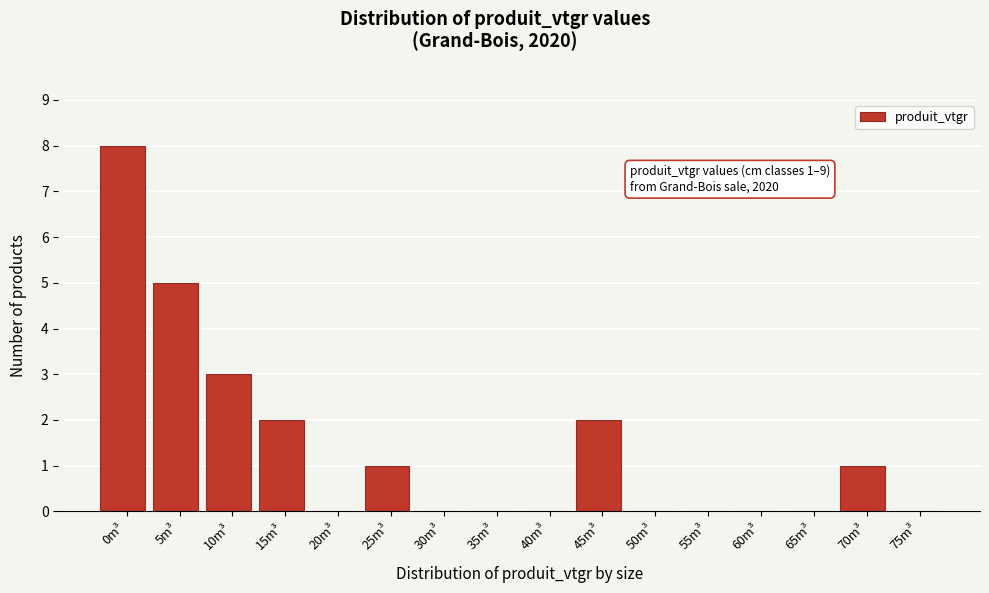

Reading left to right, list all the values displayed in this chart.

0m³=8	5m³=5	10m³=3	15m³=2	20m³=0	25m³=1	30m³=0	35m³=0	40m³=0	45m³=2	50m³=0	55m³=0	60m³=0	65m³=0	70m³=1	75m³=0